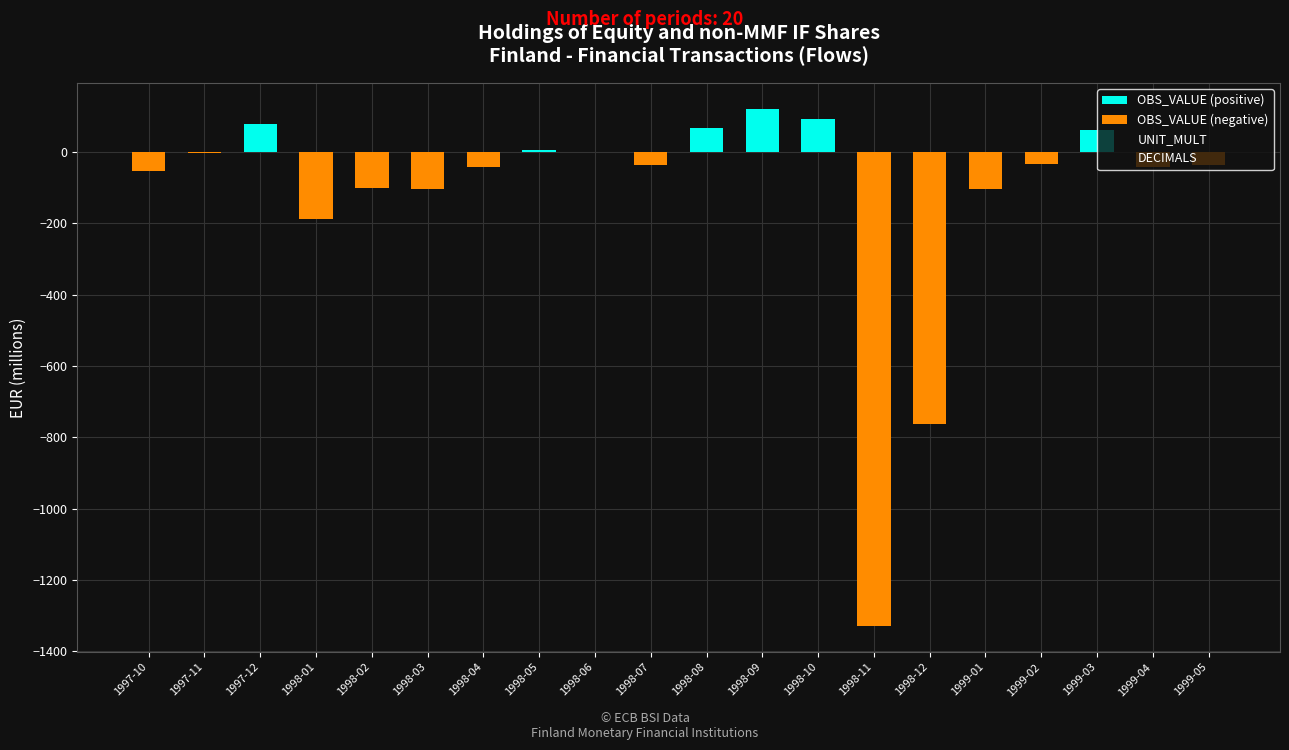

At which category does the chart reach its minimum across all series?

1998-11